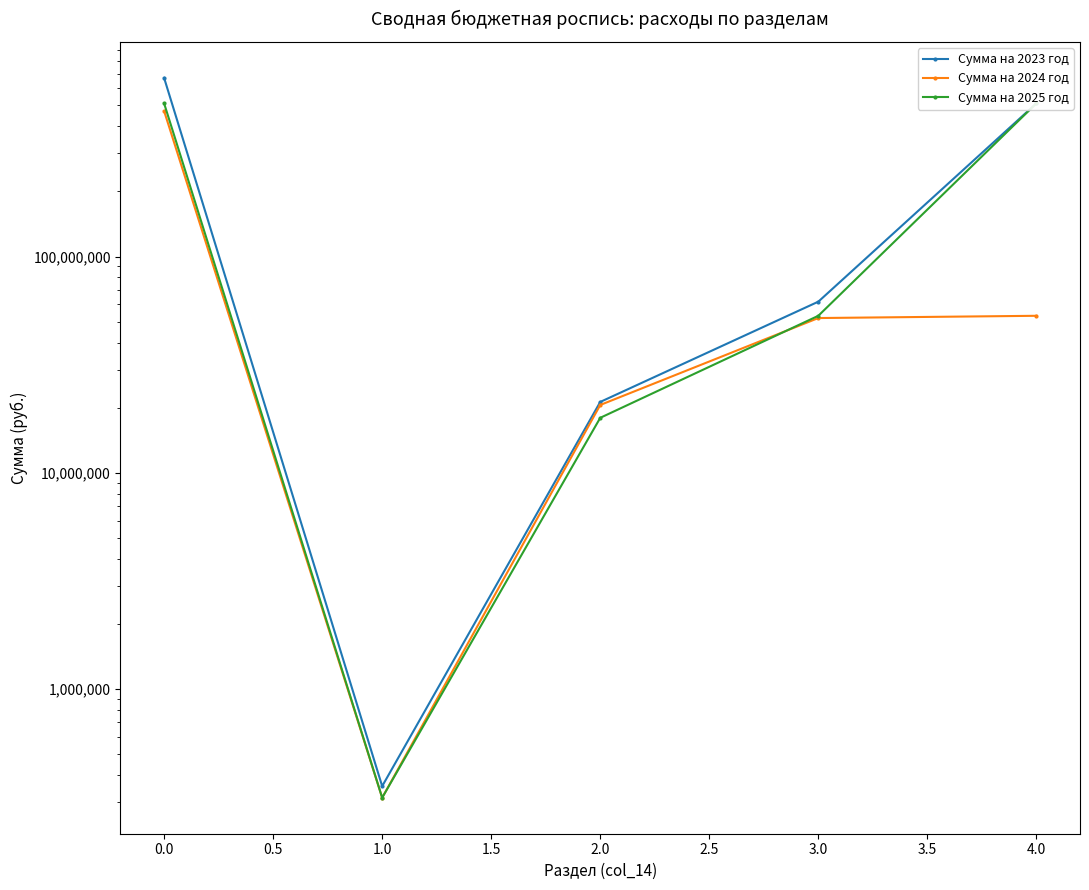

What are all the series names shown in the legend?

Сумма на 2023 год, Сумма на 2024 год, Сумма на 2025 год